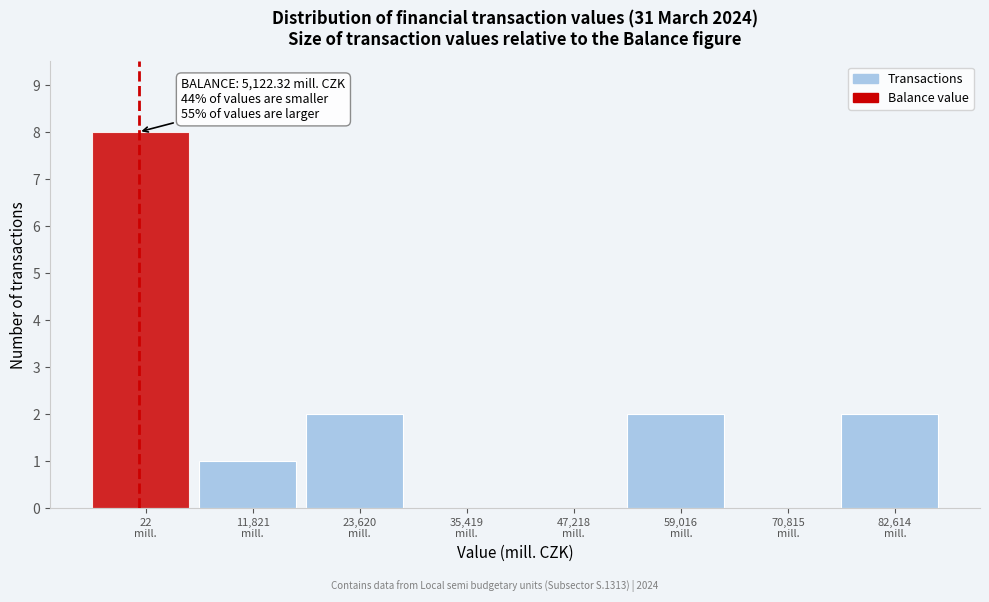

What is the maximum value shown in the chart?

8